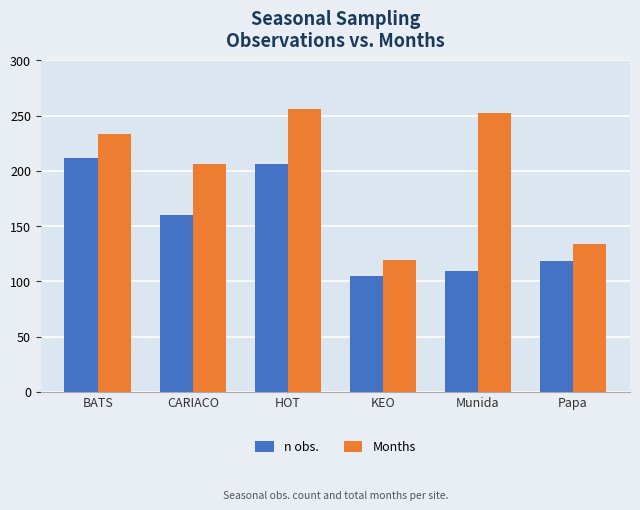

What is the difference between the n obs. values at HOT and KEO?

101